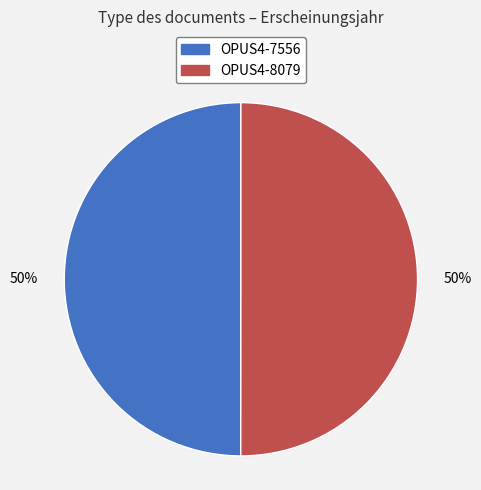

True or false: OPUS4-7556 accounts for 41% of the total.

False